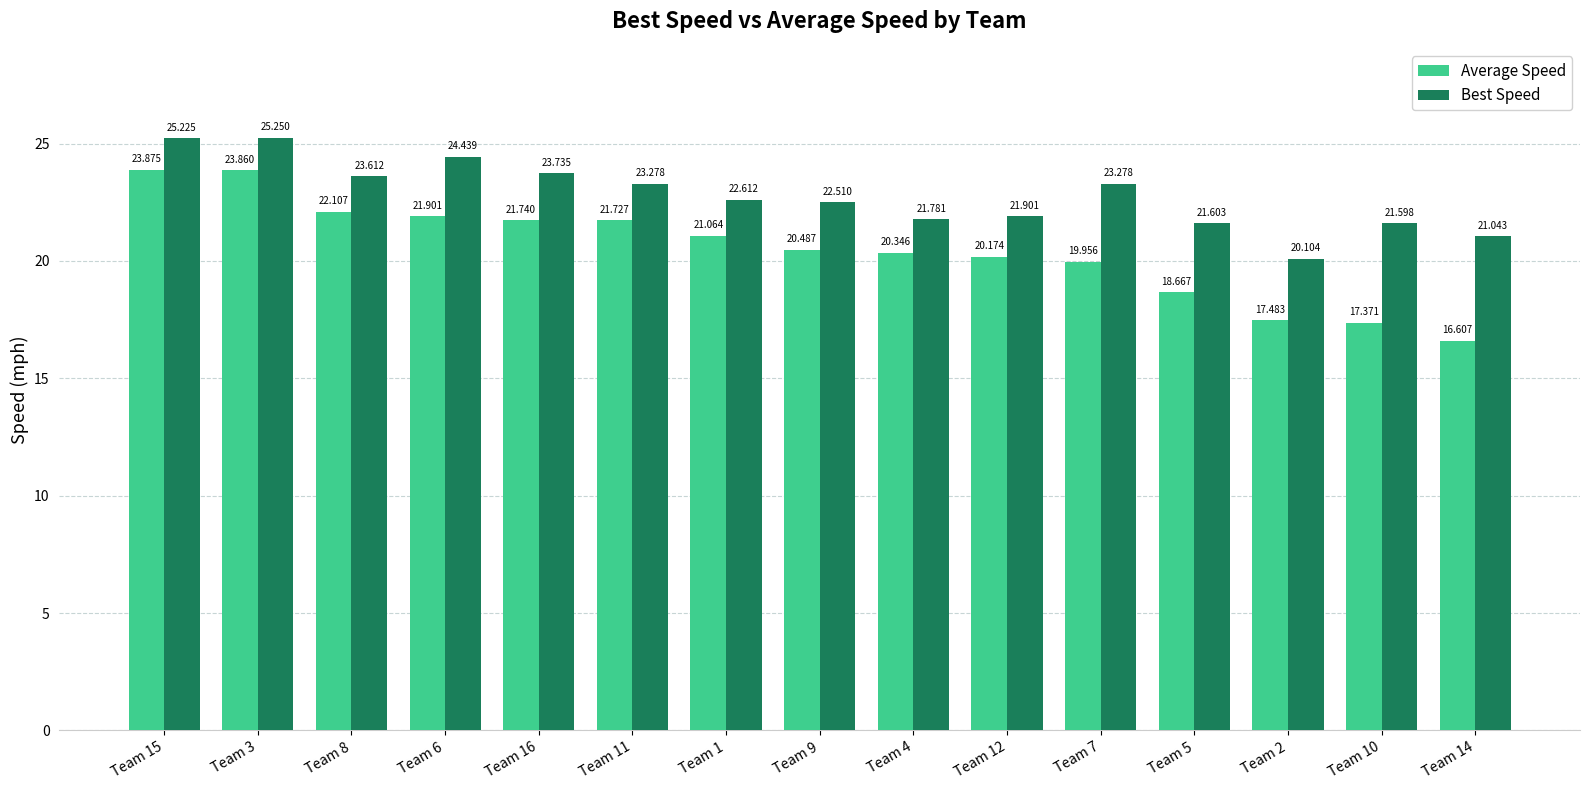

Which series has the widest spread of values?

Average Speed